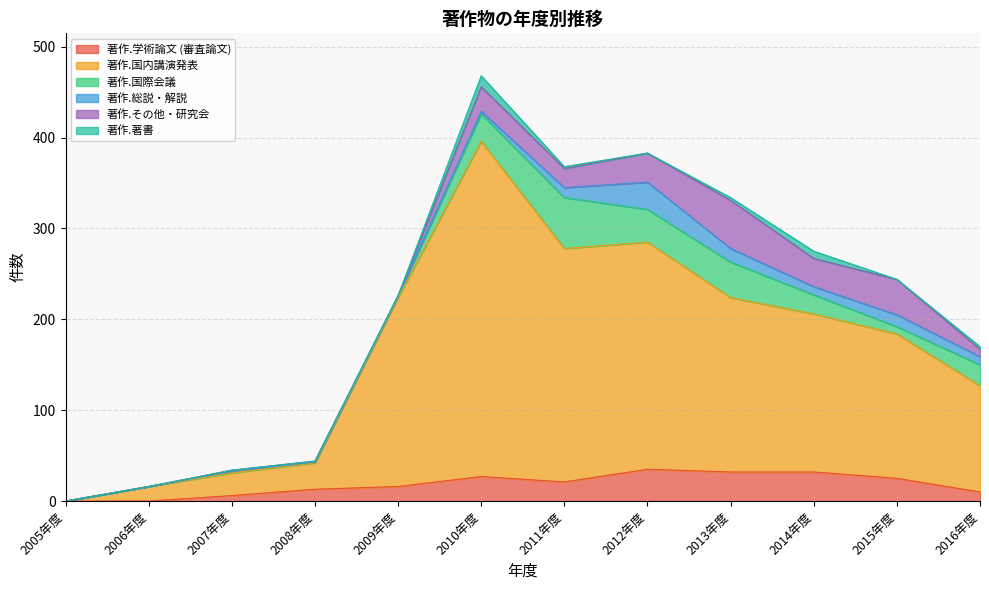

Is the value of 著作.国内講演発表 at 2015年度 greater than the value of 著作.総説・解説 at 2006年度?

Yes